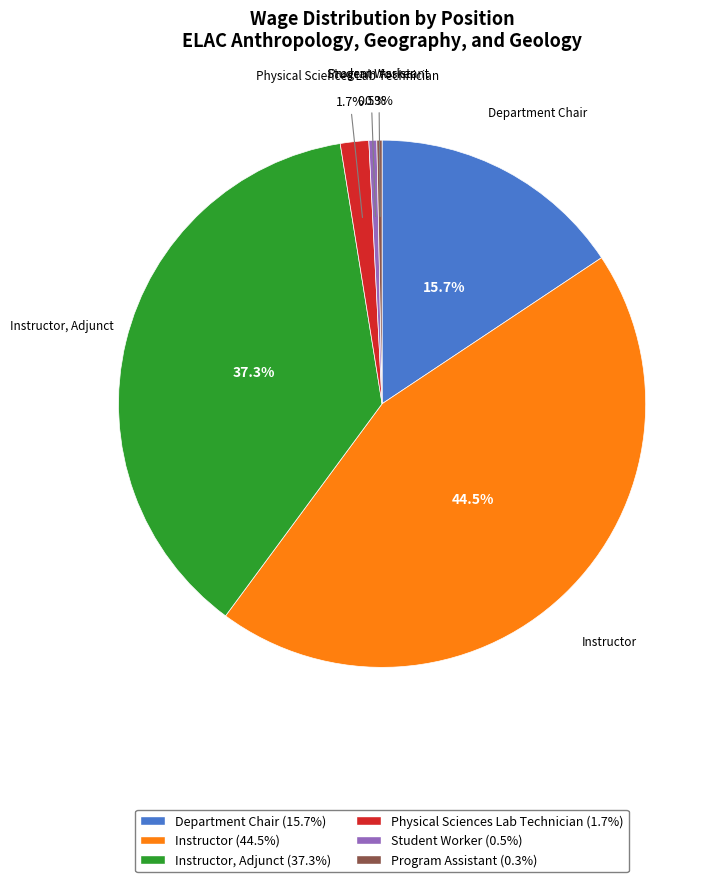

Is there a majority slice in this chart?

No